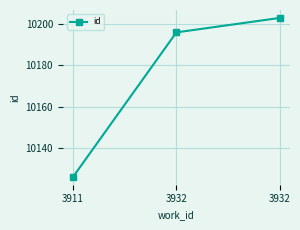

What is the difference between the values at 3932 and 3932?

7